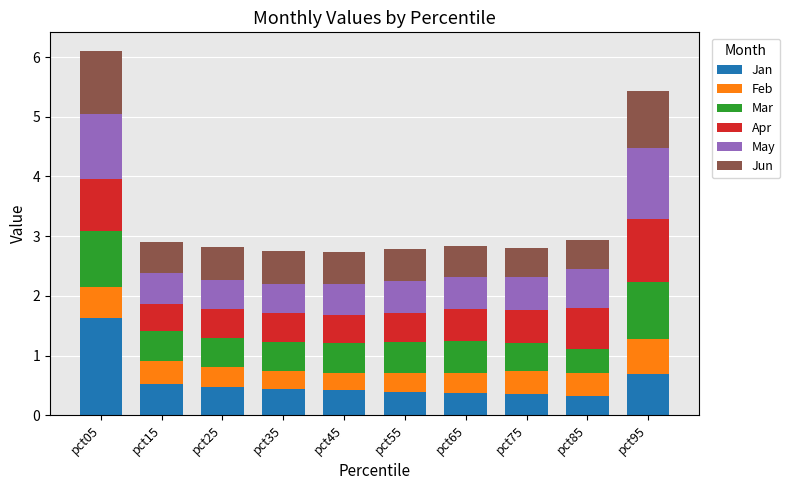

What is the highest value of the Jan series?

1.6